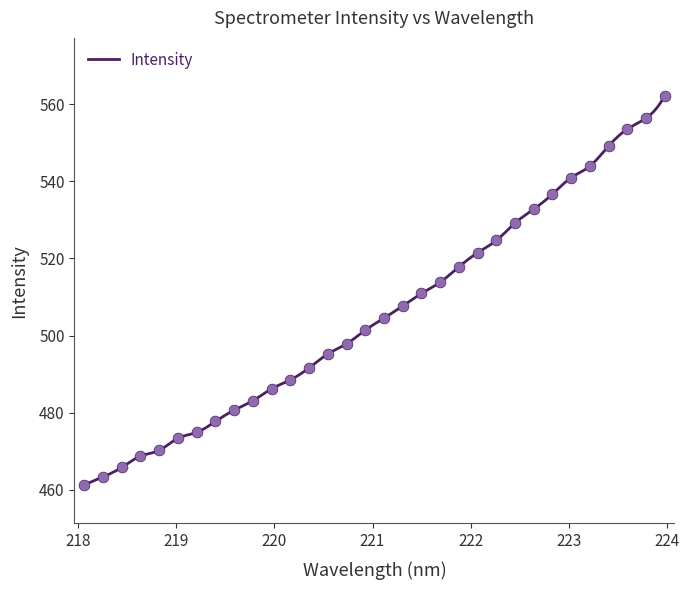

What is the ratio of the value at 222.6447 to the value at 219.2067?

1.1